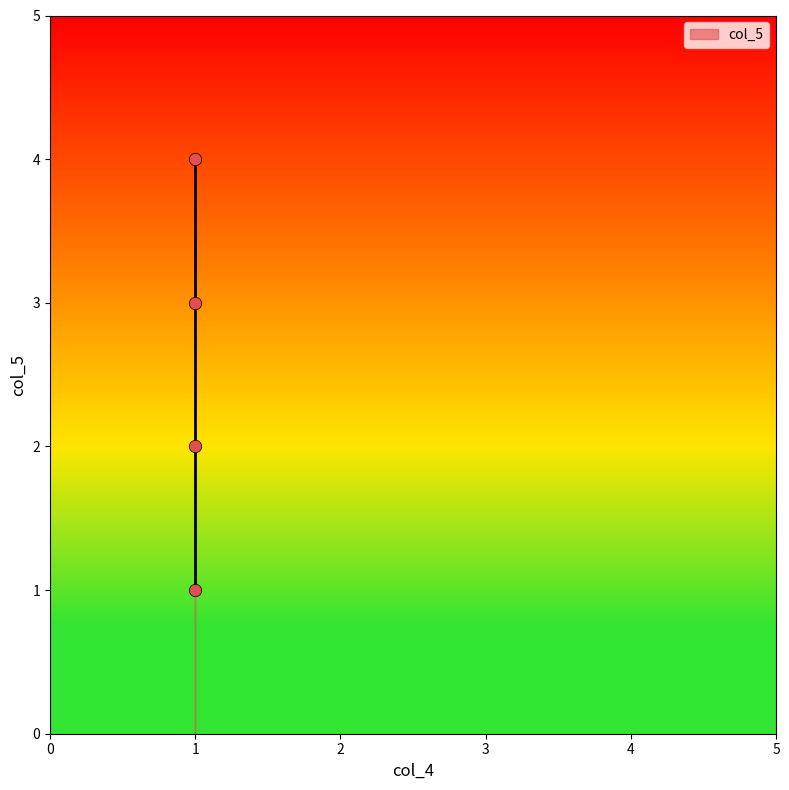

What is the range of Y values (max minus min)?

3